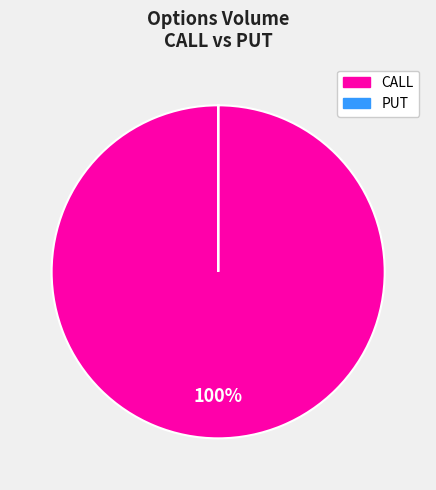

To the nearest percent, what is the average slice percentage?

50%